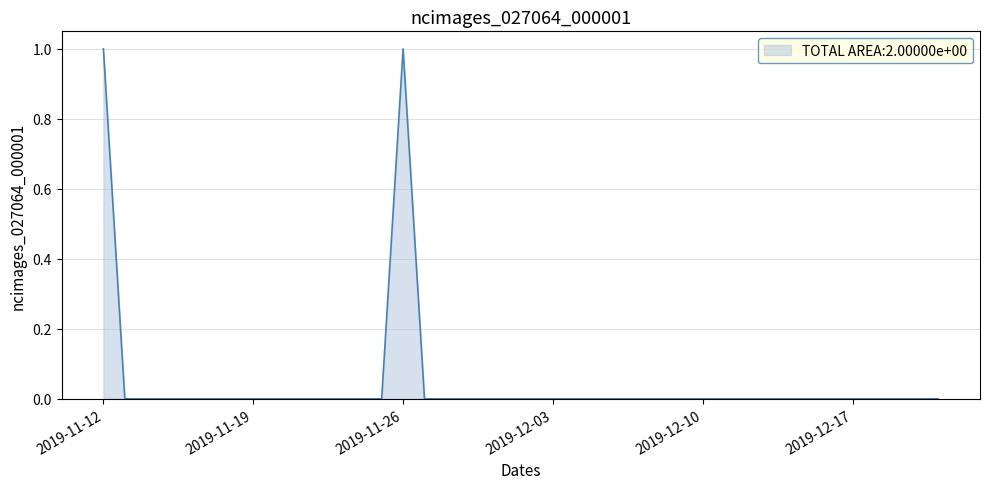

What is the label of the 5th point from the left?

2019-11-16